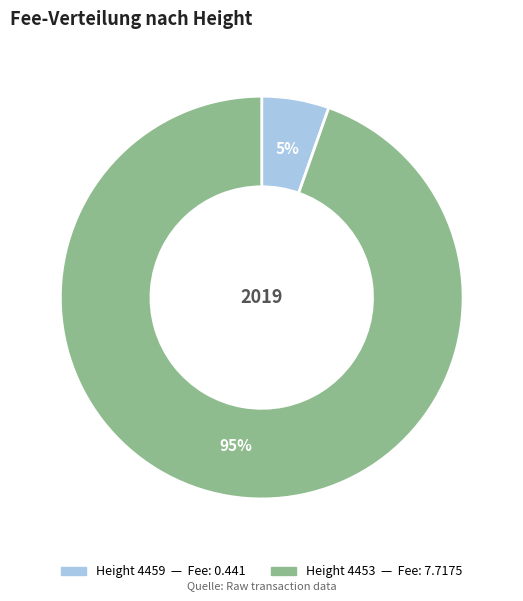

To the nearest percent, what is the average slice percentage?

50%